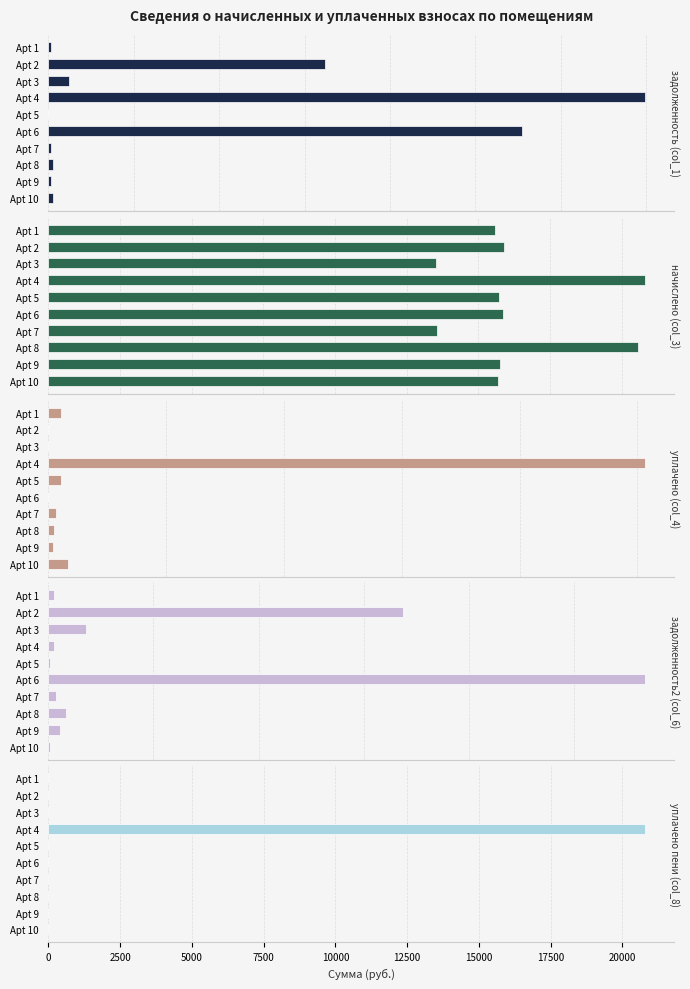

Rank the series at Apt 7 from lowest to highest value.

уплачено пени (col_8), задолженность (col_1), уплачено (col_4), задолженность2 (col_6), начислено (col_3)